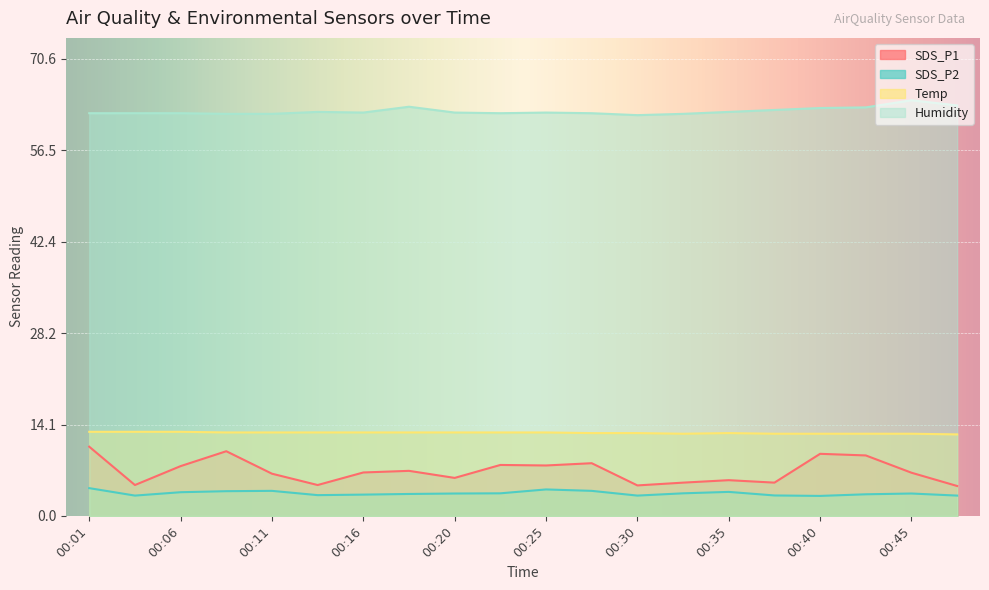

The SDS_P2 series shows 4.1 at 00:25. True or false?

True